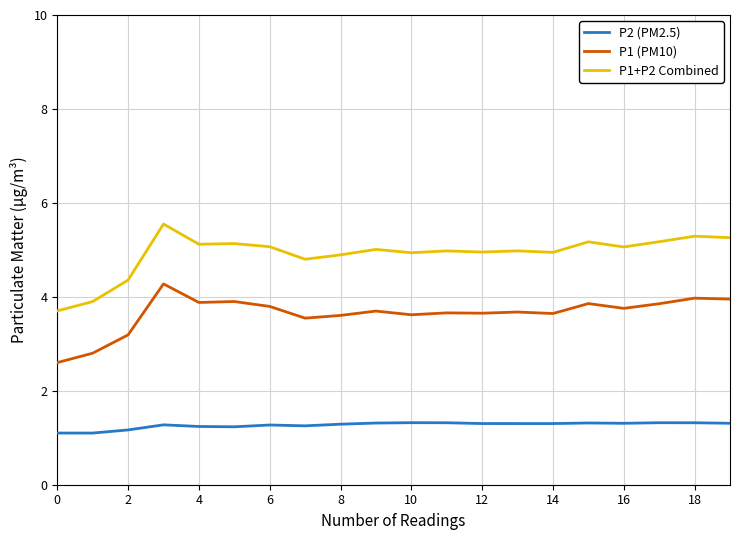

What is the maximum value for P1+P2 Combined?

5.6